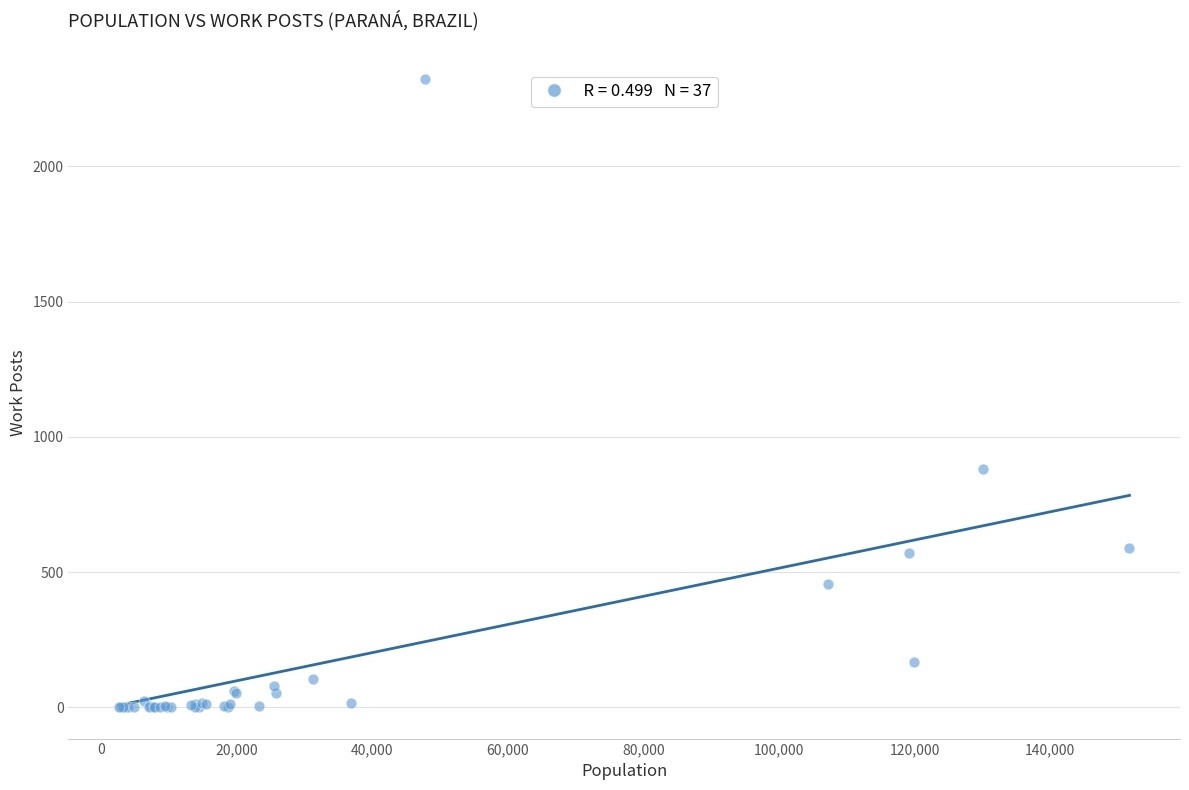

What Y value in the scatter plot is closest to 1162?

883